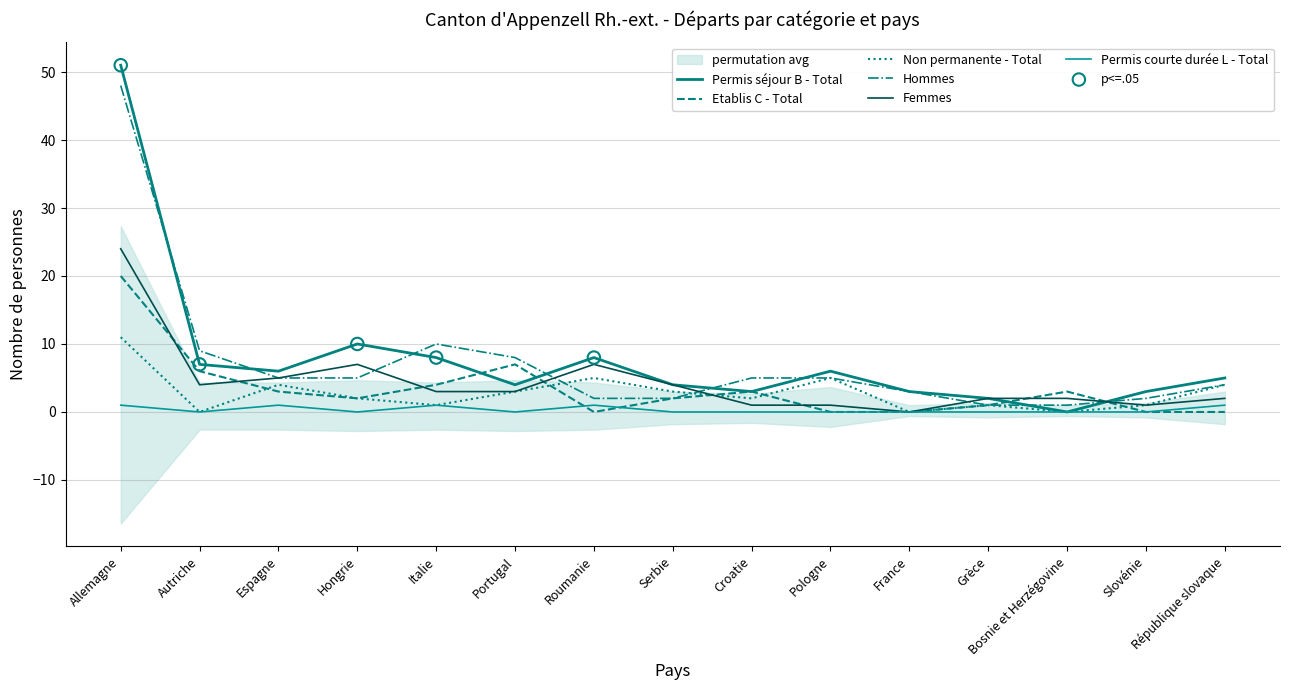

Which series reaches the minimum Y coordinate?

Permis séjour B - Total